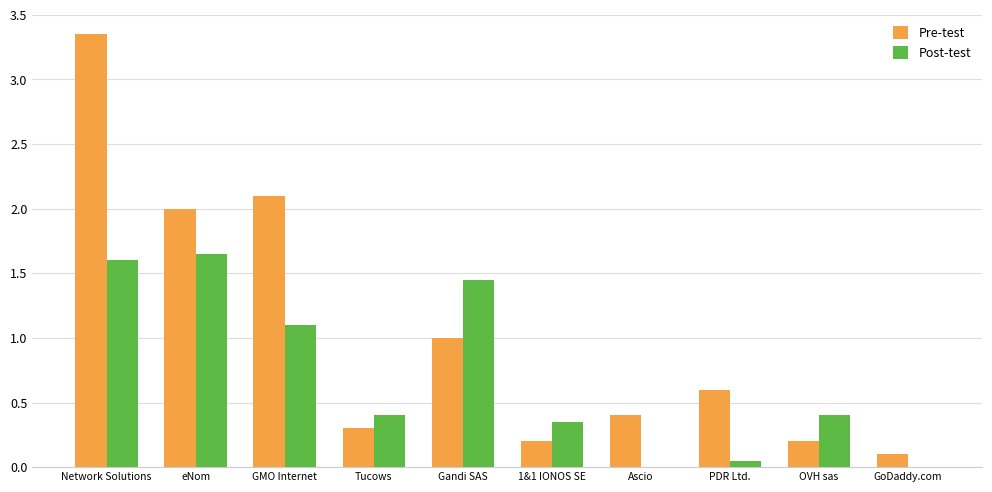

What is the sum of all Post-test values?

7.0